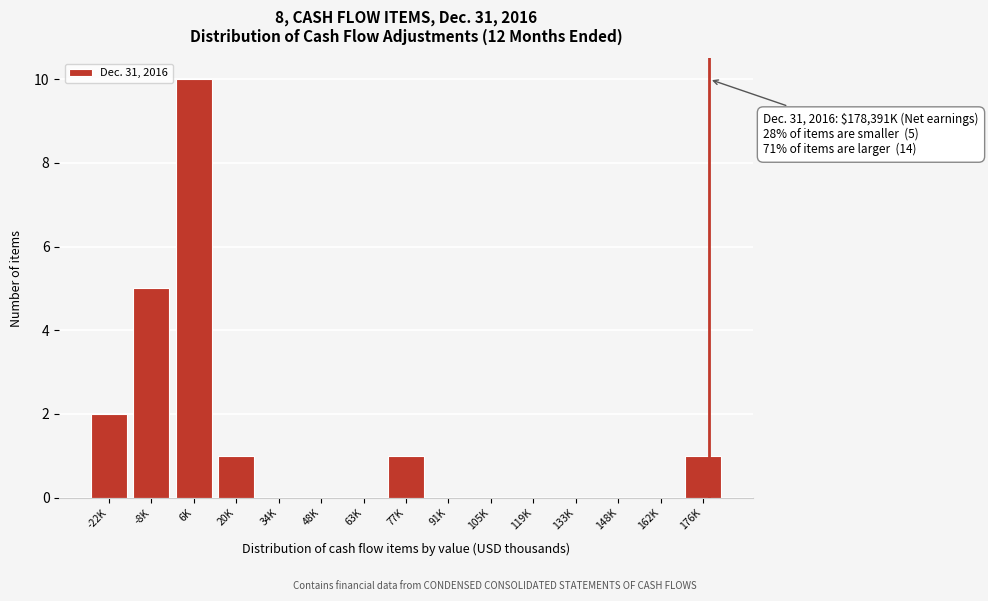

Reading left to right, what are all the values shown in this chart?

-22K=2	-8K=5	6K=10	20K=1	34K=0	48K=0	63K=0	77K=1	91K=0	105K=0	119K=0	133K=0	148K=0	162K=0	176K=1